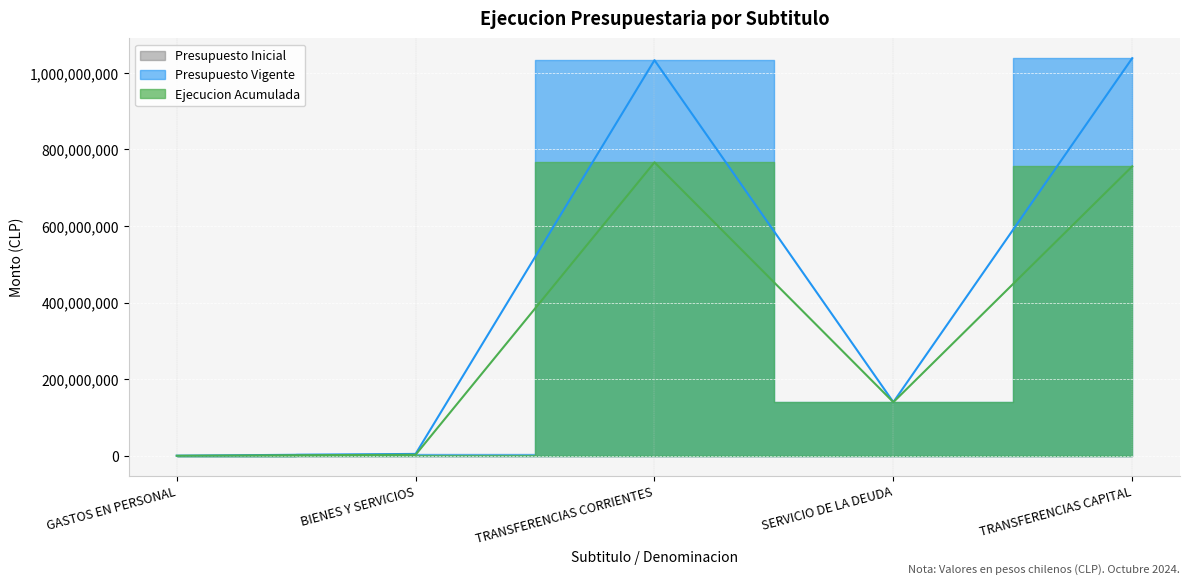

Rank the series by their maximum value, from lowest to highest.

Ejecucion Acumulada, Presupuesto Vigente